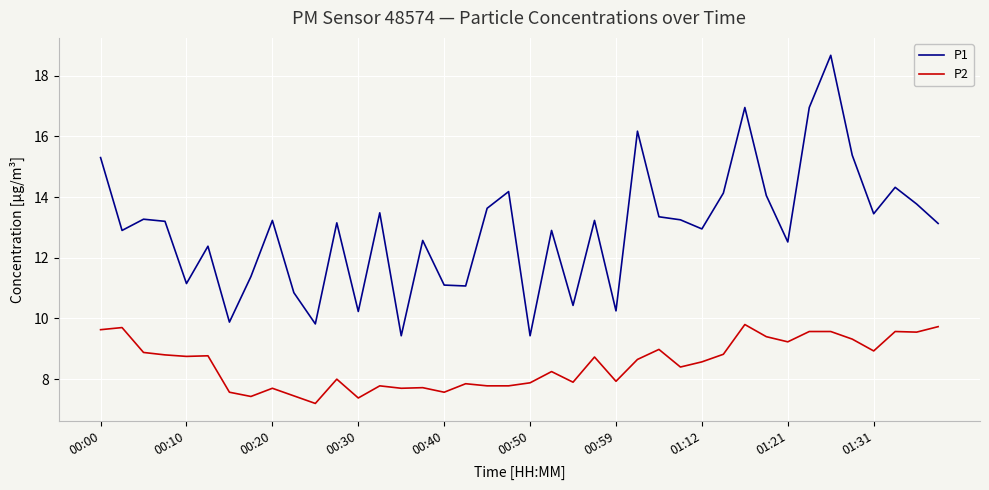

True or false: P1 and P2 intersect in this chart.

False